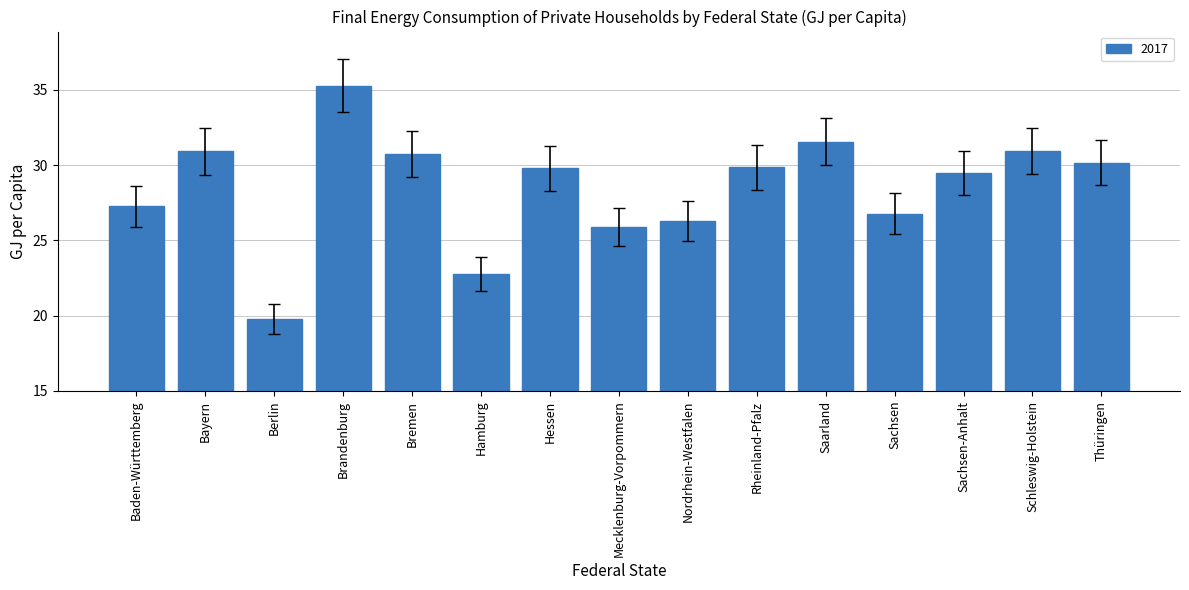

What is the sum of all values?

427.5